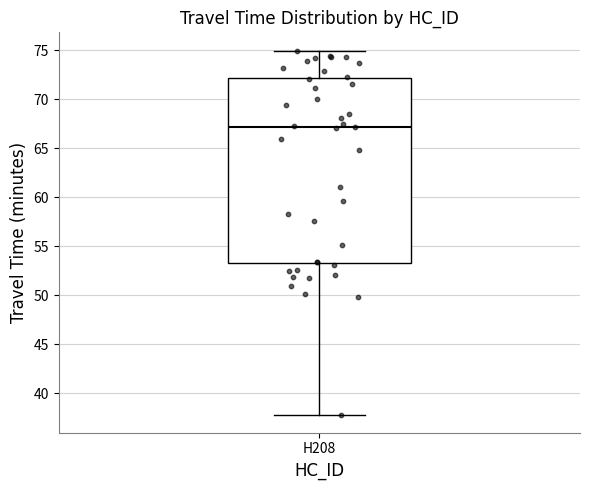

Transcribe this box plot: give where the median line is, the range the box spans, and where the two whiskers end, as read against the y-axis. The values are not printed on the chart, so give them approximately, as read against the axis.

median 67.0, box 53.5 to 72.0, whiskers 38.0 to 75.0